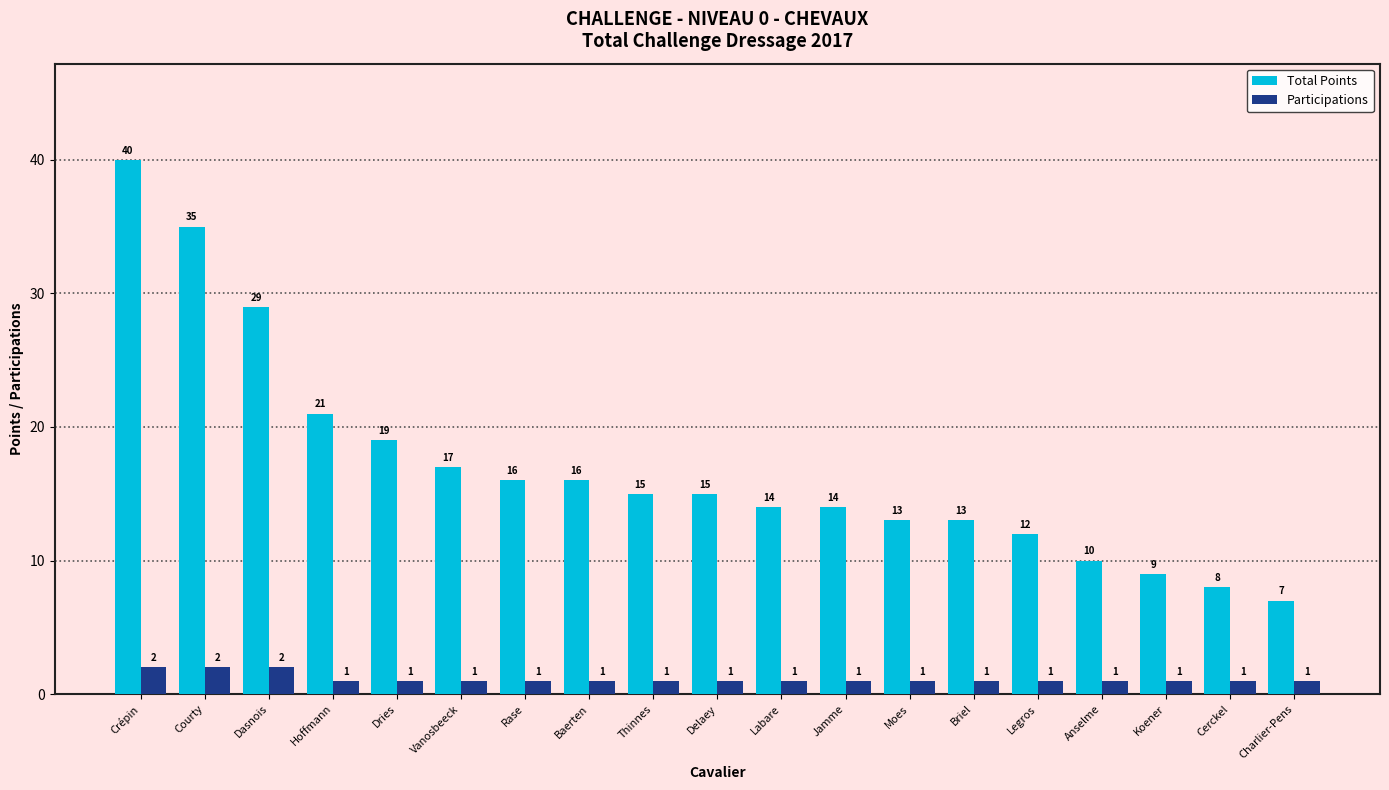

Where is Total Points nearest to the value 23?

Hoffmann